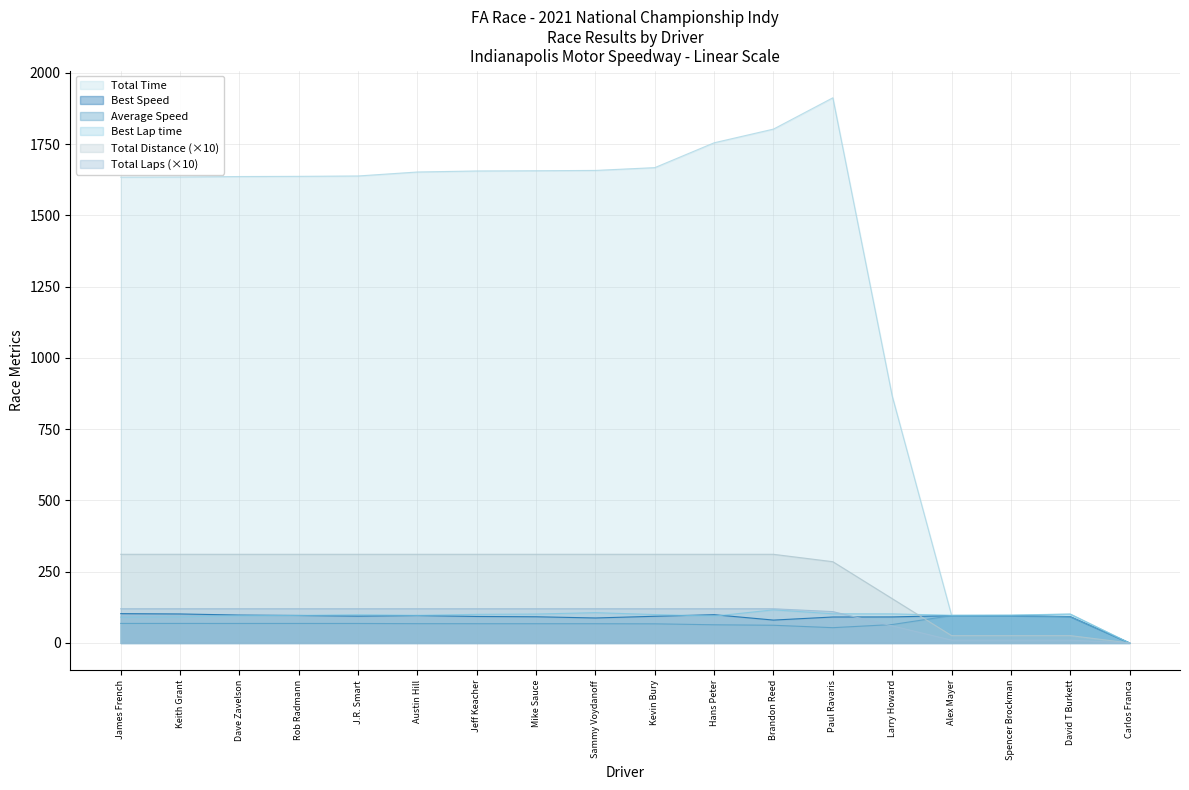

What are all the series names shown in the legend?

Total Time, Best Speed, Average Speed, Best Lap time, Total Distance (×10), Total Laps (×10)